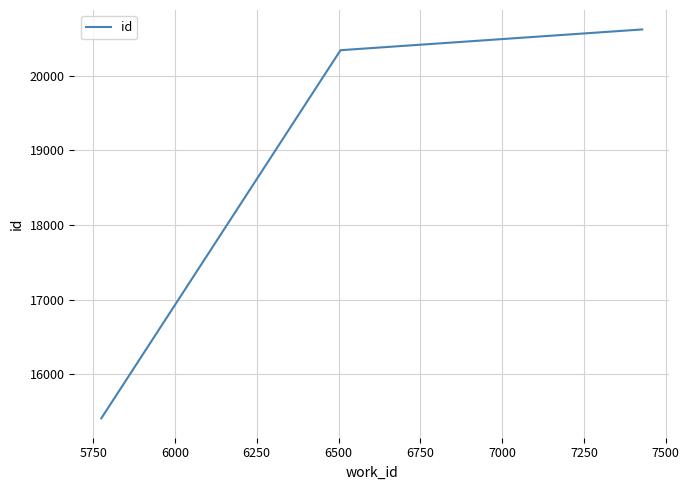

What is the minimum value shown in the chart?

15412